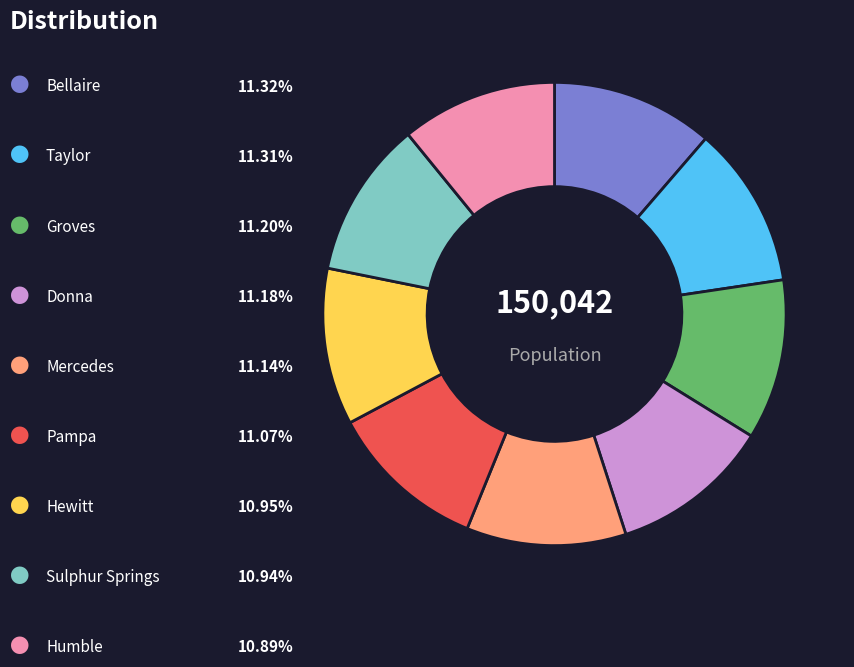

Which category has the biggest portion of the pie?

Bellaire